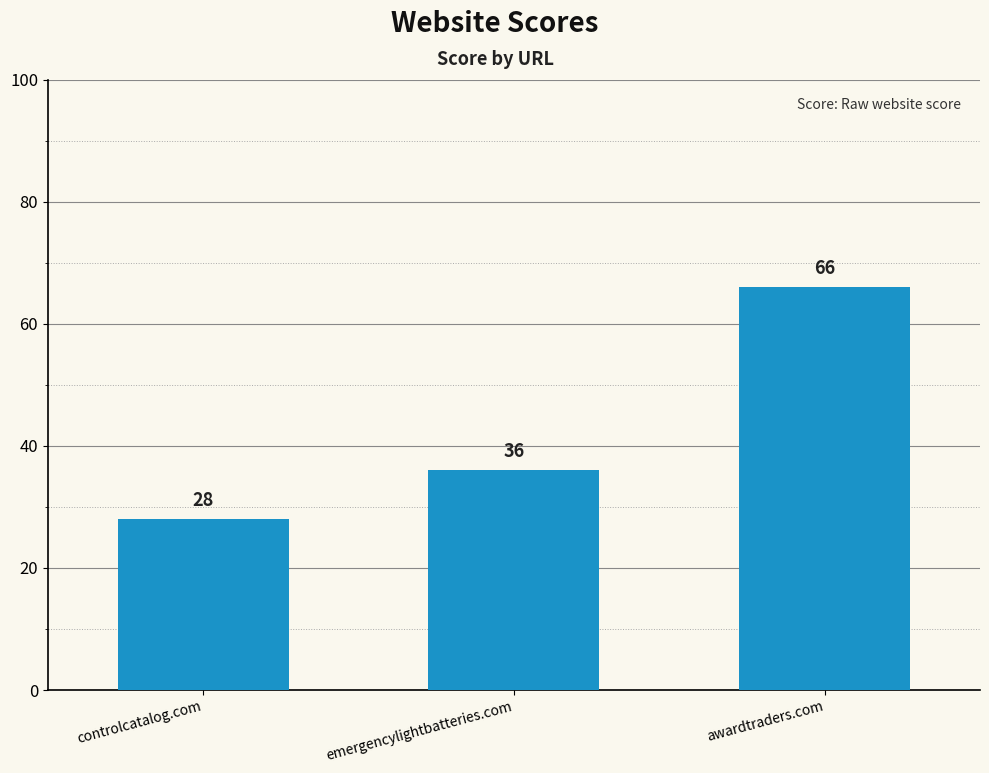

Rank the categories by value from highest to lowest.

awardtraders.com, emergencylightbatteries.com, controlcatalog.com